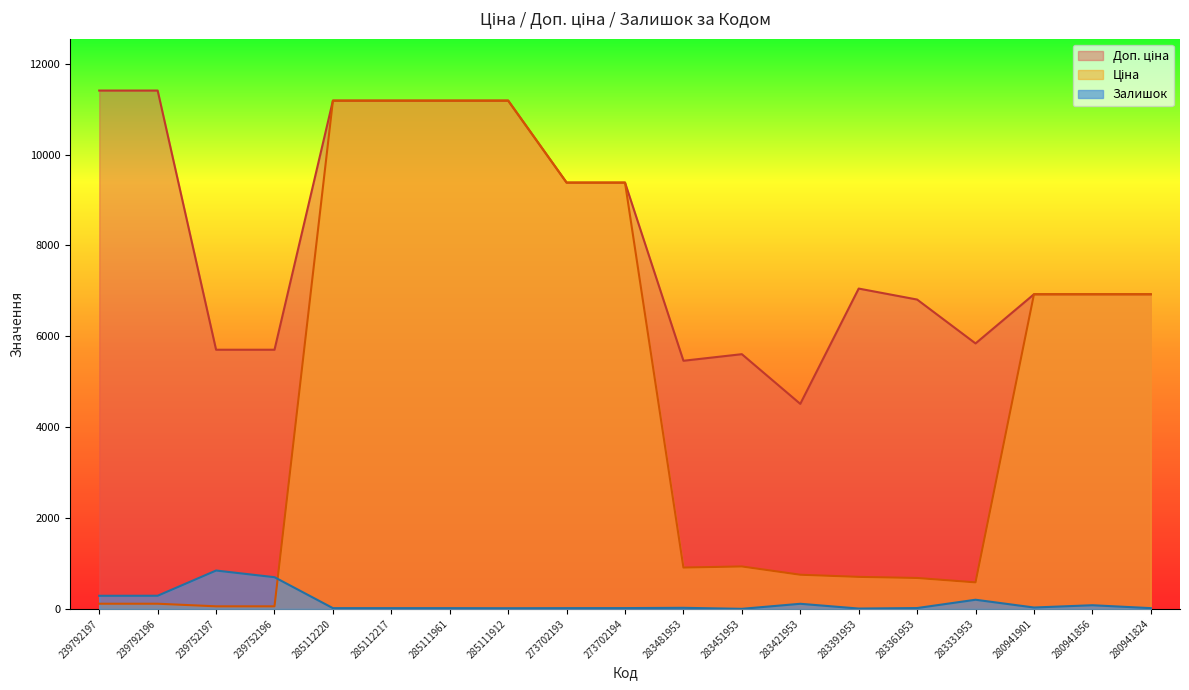

Reading left to right, what are all the values shown in this chart?

Ціна: 239792197=114.1	239792196=114.1	239752197=57.0	239752196=57.0	285112220=11188.2	285112217=11188.2	285111961=11188.2	285111912=11188.2	273702193=9384.0	273702194=9384.0	283481953=910.4	283451953=934.5	283421953=752.2	283391953=705.1	283361953=681.0	283331953=584.4	280941901=6925.7	280941856=6925.7	280941824=6925.7
Доп. ціна: 239792197=11410.0	239792196=11410.0	239752197=5705.0	239752196=5705.0	285112220=11188.2	285112217=11188.2	285111961=11188.2	285111912=11188.2	273702193=9384.0	273702194=9384.0	283481953=5462.3	283451953=5607.2	283421953=4513.3	283391953=7051.3	283361953=6809.8	283331953=5843.9	280941901=6925.7	280941856=6925.7	280941824=6925.7
Залишок: 239792197=289.0	239792196=290.0	239752197=845.0	239752196=698.0	285112220=17.0	285112217=17.0	285111961=17.0	285111912=15.0	273702193=17.0	273702194=18.0	283481953=24.0	283451953=2.0	283421953=113.0	283391953=8.0	283361953=19.0	283331953=202.0	280941901=31.0	280941856=81.0	280941824=17.0